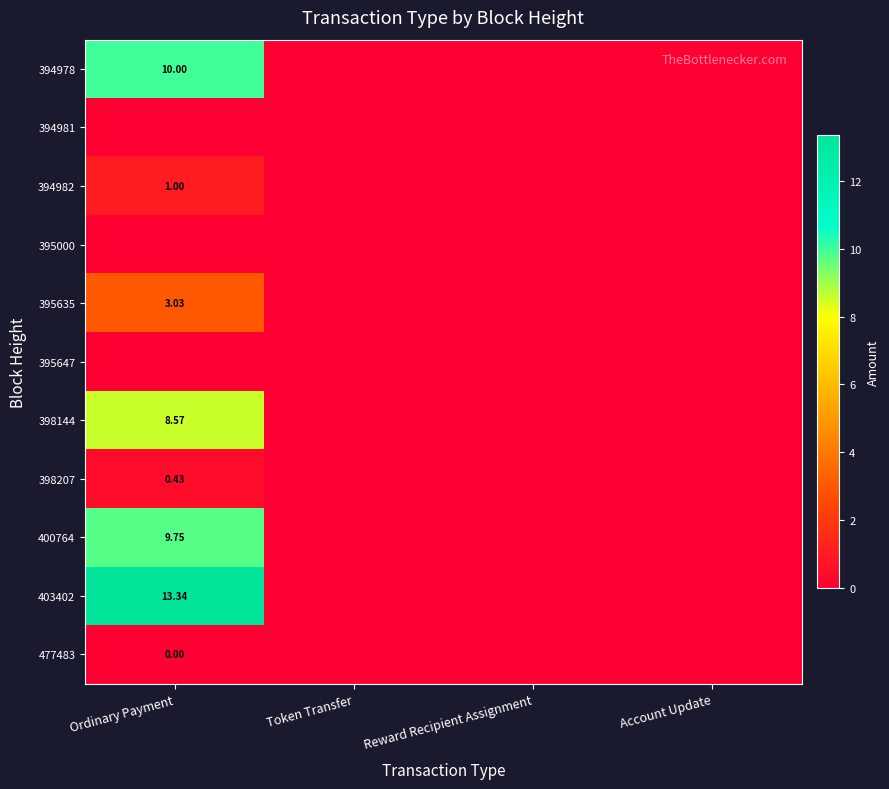

Which category has the lowest value across all series?

Token Transfer